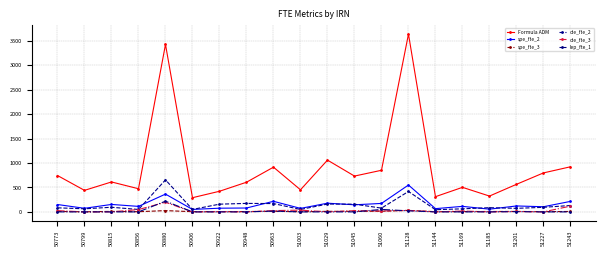

Which series has the largest range (max minus min)?

Formula ADM